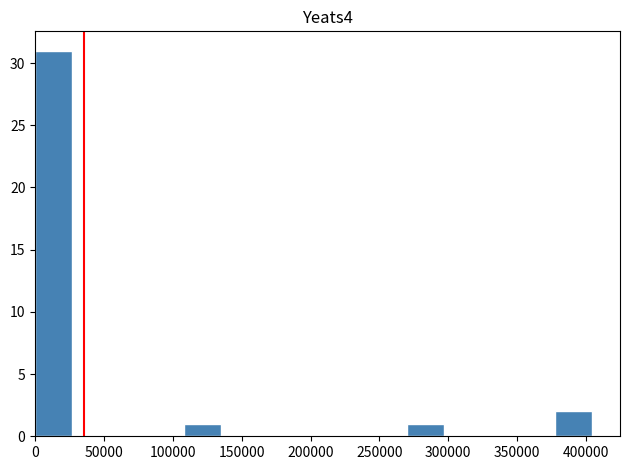

How tall is the bar that spans 270000 to 295000 on the x-axis? Neither the bar edges nor the heights are printed on the chart, so give them approximately, as read against the axes.

1